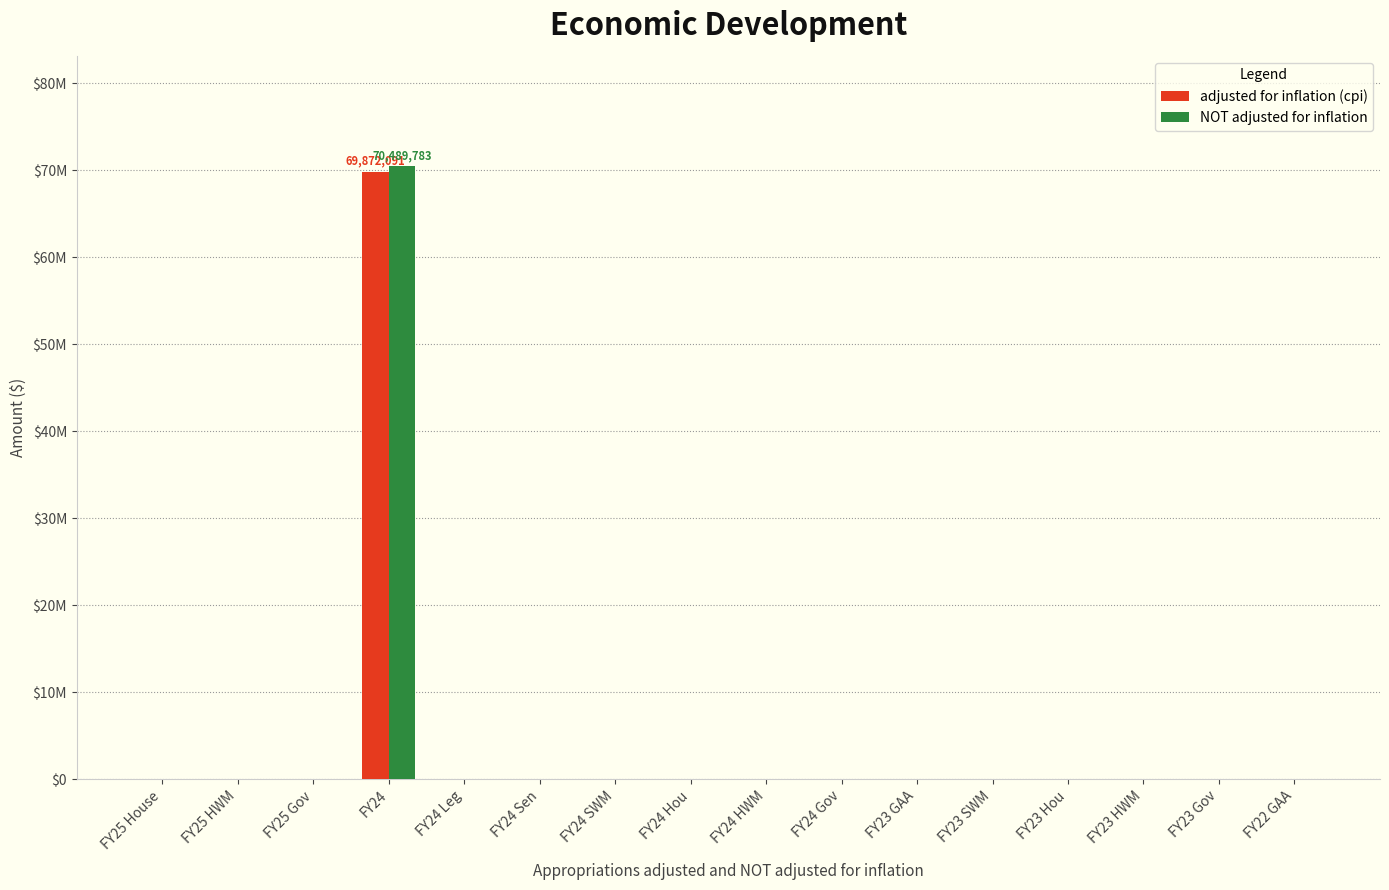

The value of adjusted for inflation (cpi) at FY25 Gov is 0. True or false?

True